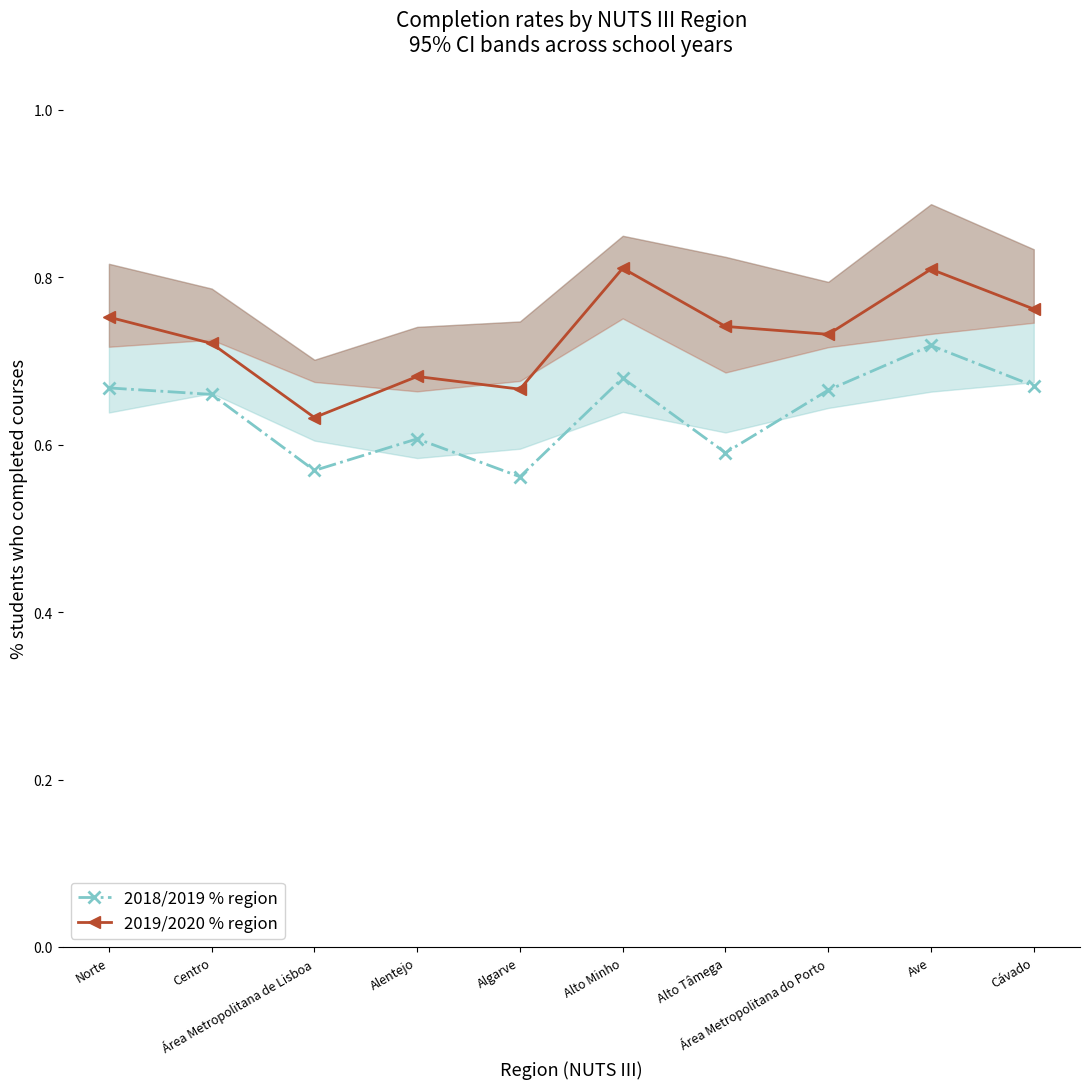

The 2019/2020 % region series shows 1.4 at Alto Minho. True or false?

False